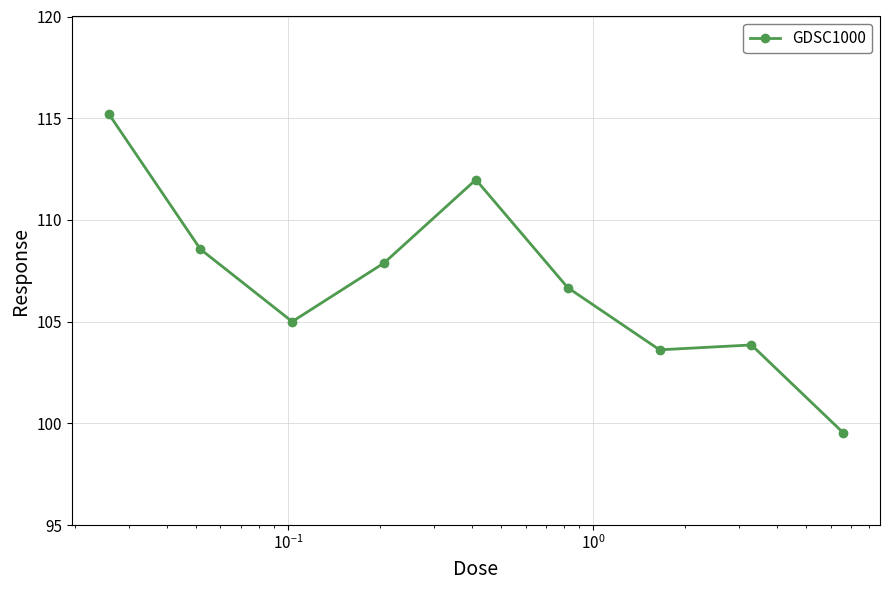

True or false: the data has more than 2 interior local peaks.

False